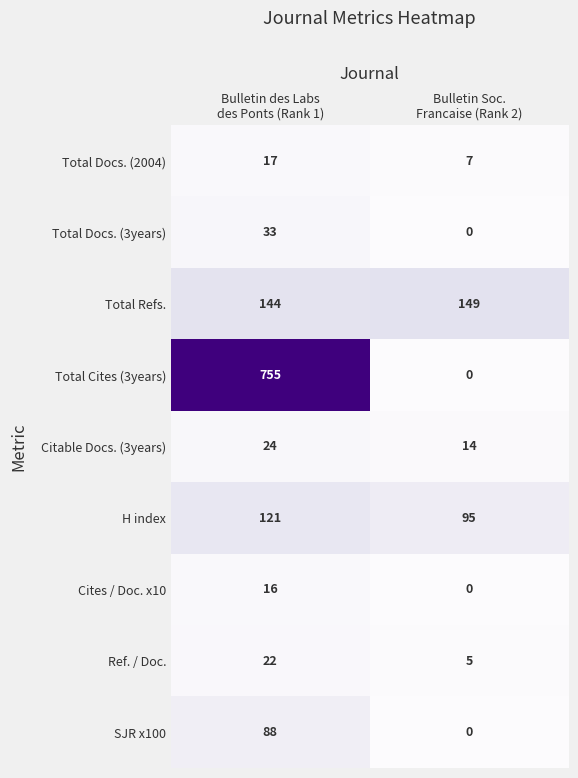

Which series has the largest total across all categories?

Total Cites (3years)